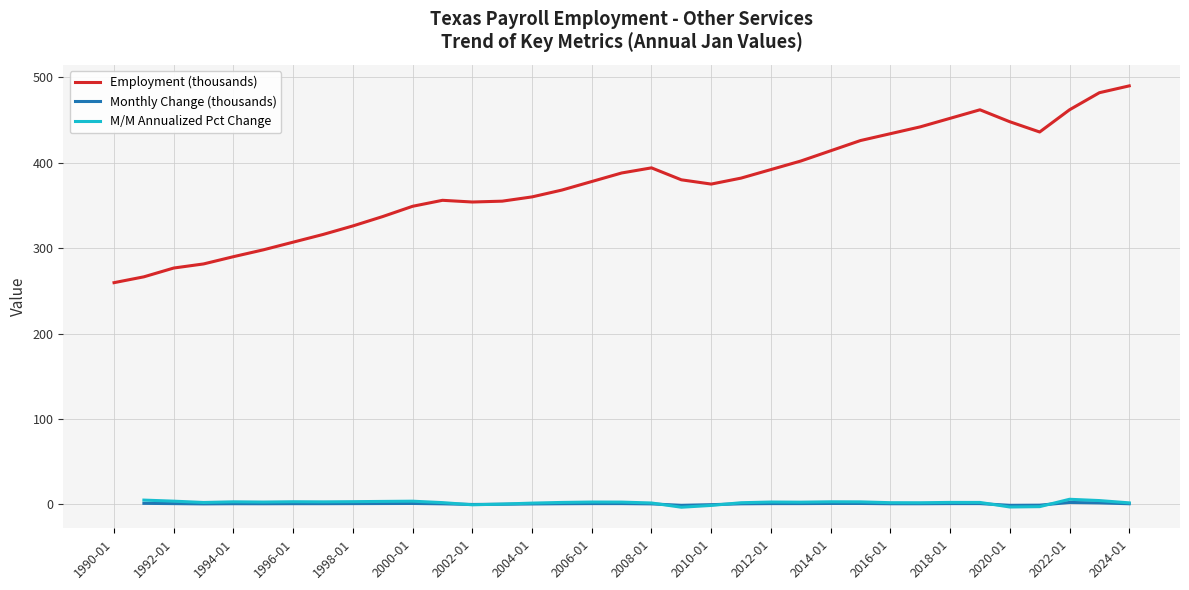

True or false: Employment (thousands) and M/M Annualized Pct Change intersect in this chart.

False